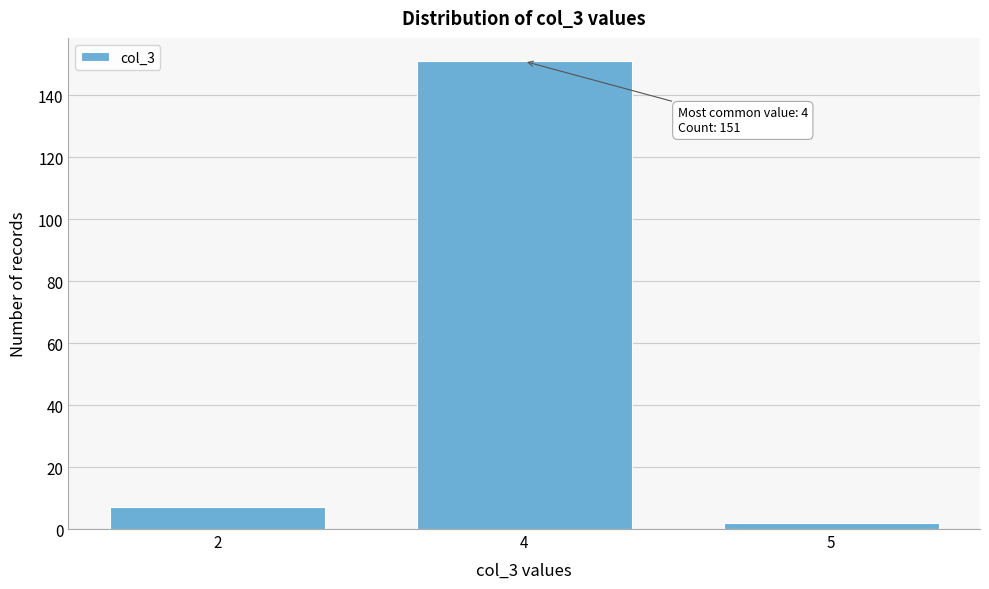

Reading right to left, list all the values displayed in this chart.

2	151	7